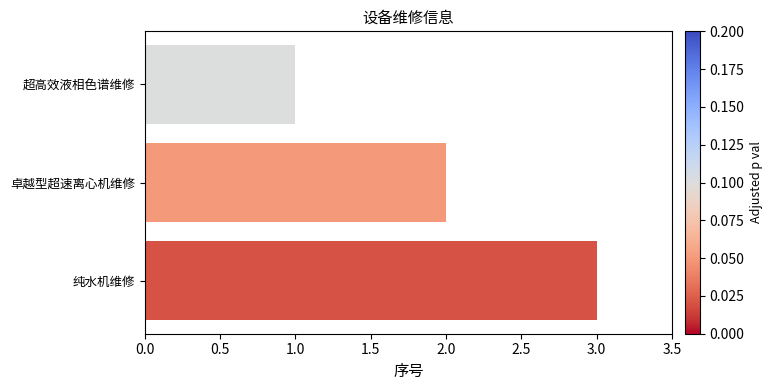

What is the maximum value shown in the chart?

3